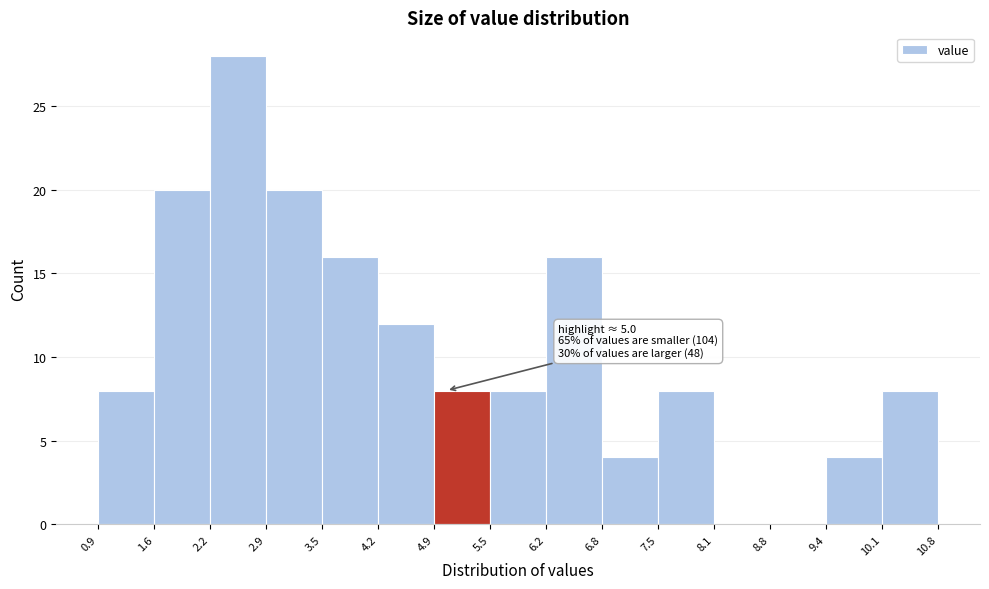

Which range on the x-axis has the tallest bar?

2.2 to 2.9